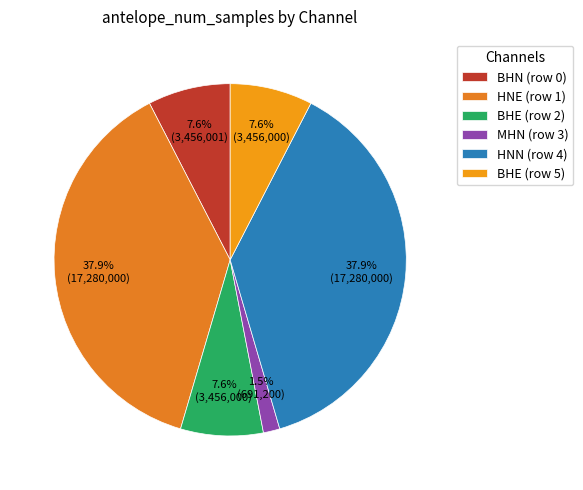

Count the number of slices in the pie.

6